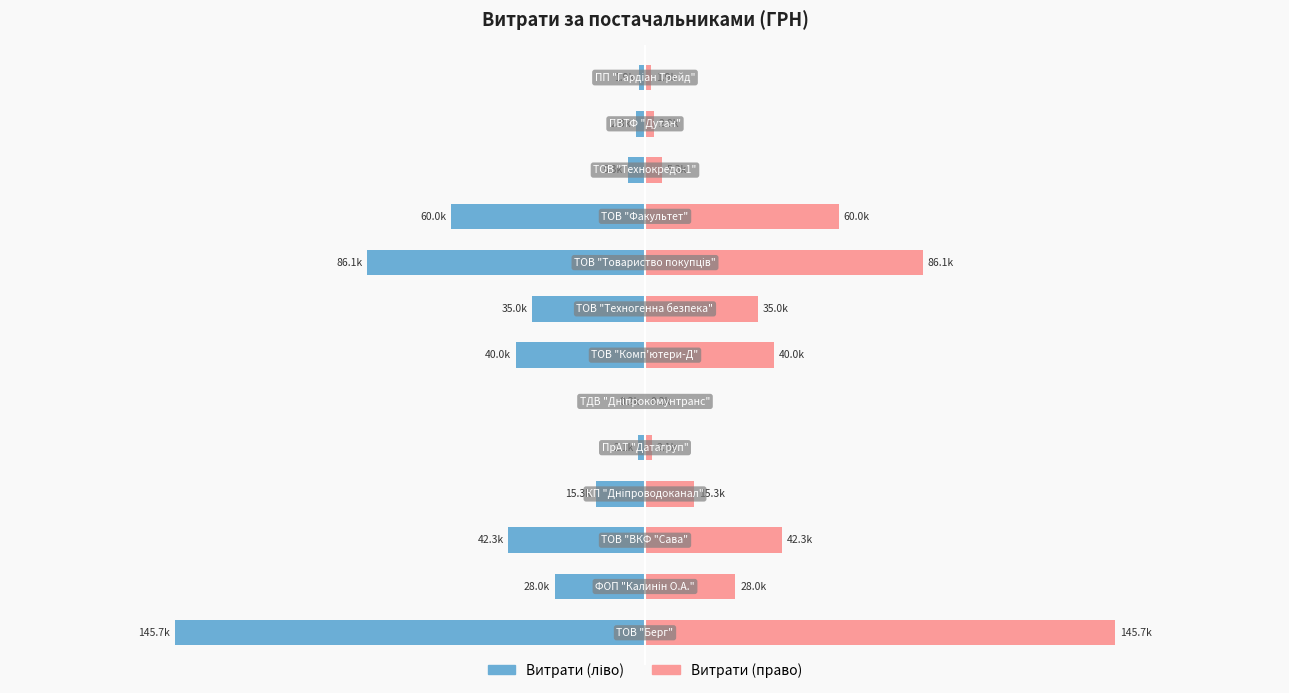

Is it true that Витрати (ліво) equals -307.9 at 50000?

False